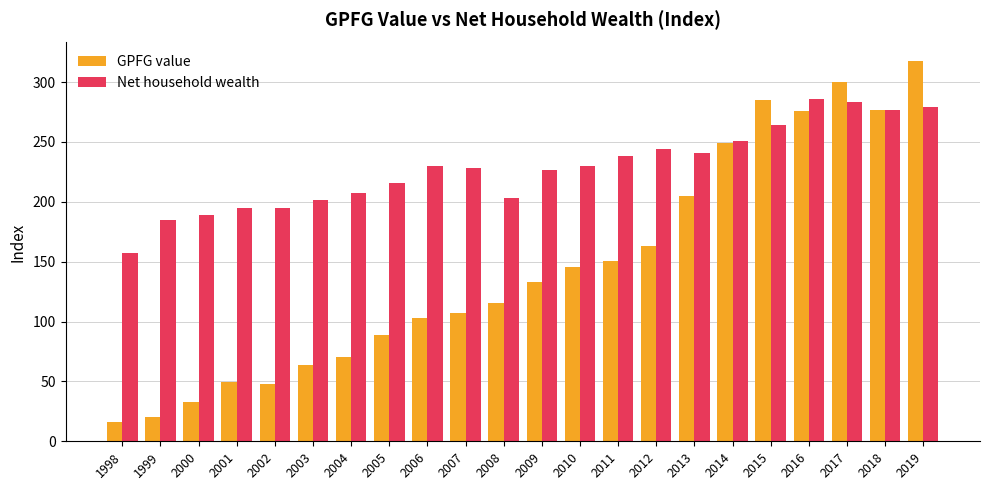

What is the total value across all series at 2016?

561.8